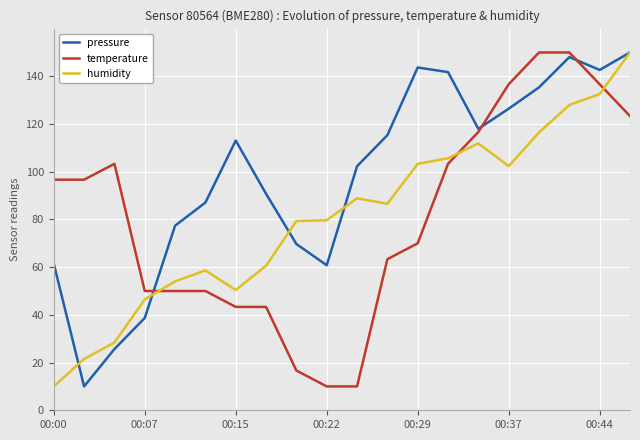

Which series has the largest total across all categories?

pressure